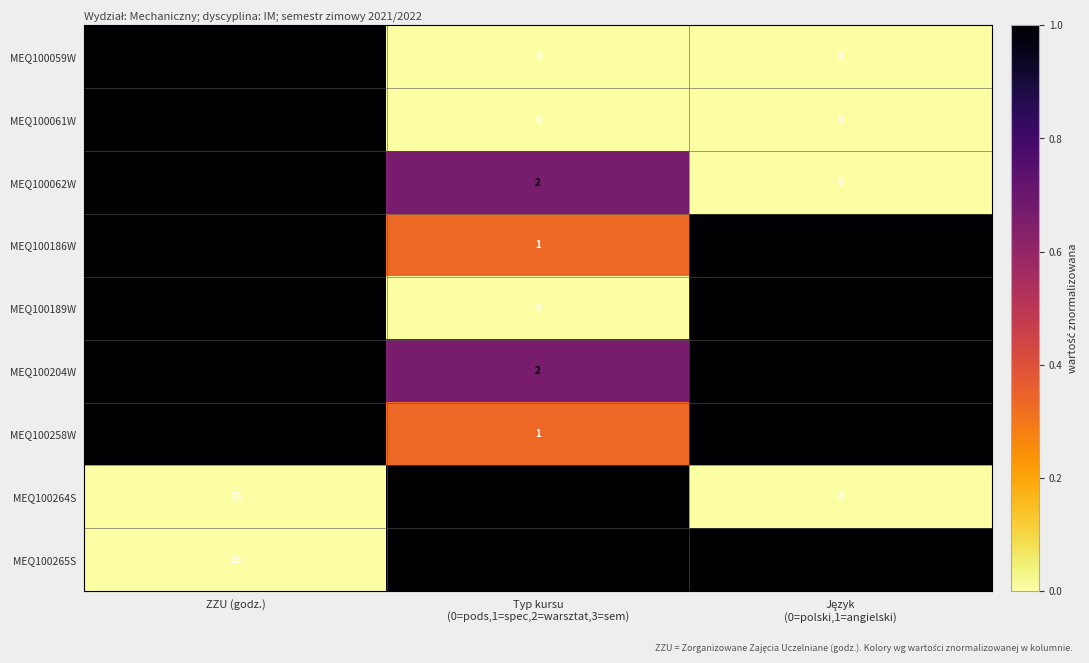

What is the difference between the maximum and minimum values in the MEQ100186W series?

29